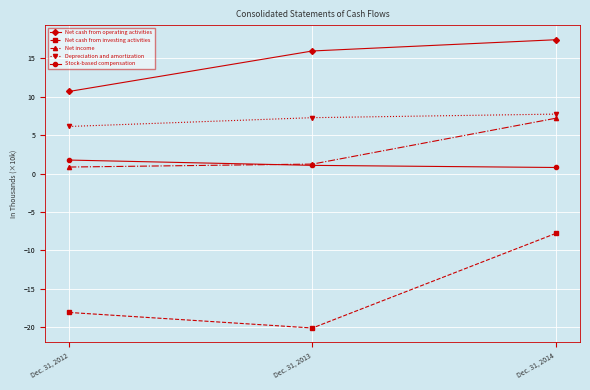

At which label is Net income closest to 4?

Dec. 31, 2013